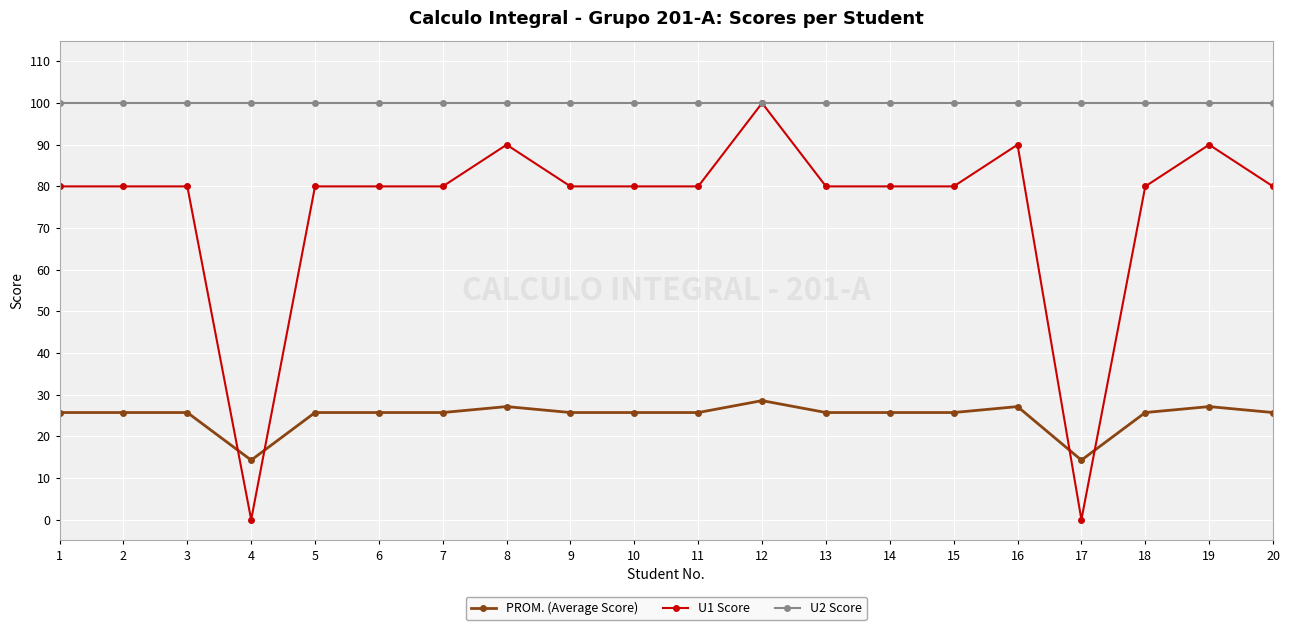

What is the value of the U1 Score point at the 16th from the left?

90.0